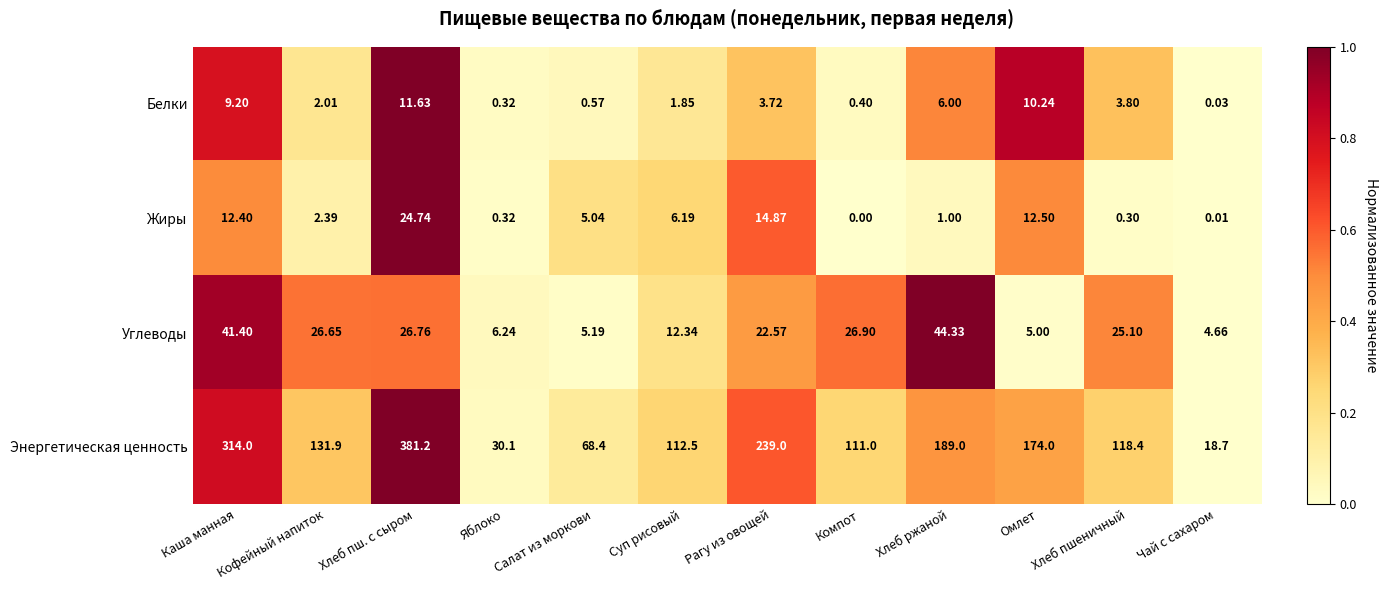

Between Суп рисовый and Рагу из овощей, which series saw the biggest shift?

Энергетическая ценность